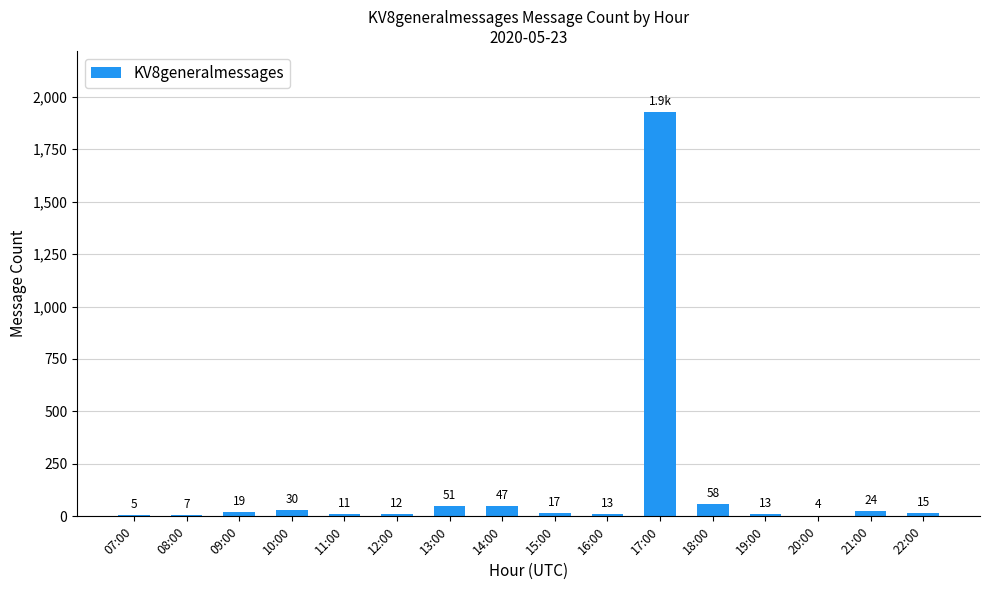

Reading left to right, extract all data points from this chart.

5	7	19	30	11	12	51	47	17	13	1929	58	13	4	24	15